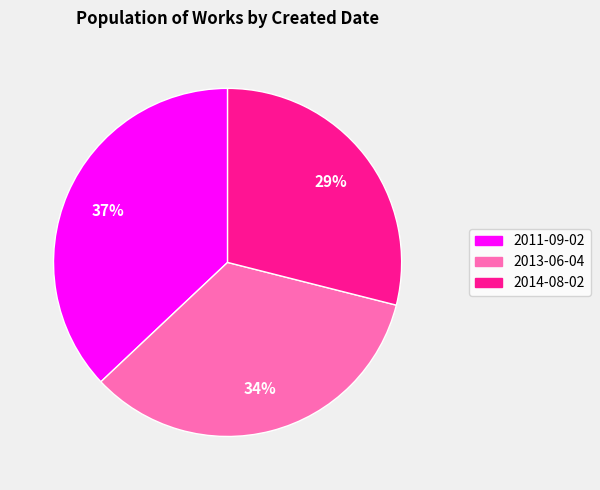

What percentage is the 2011-09-02 slice, to the nearest percent?

37%